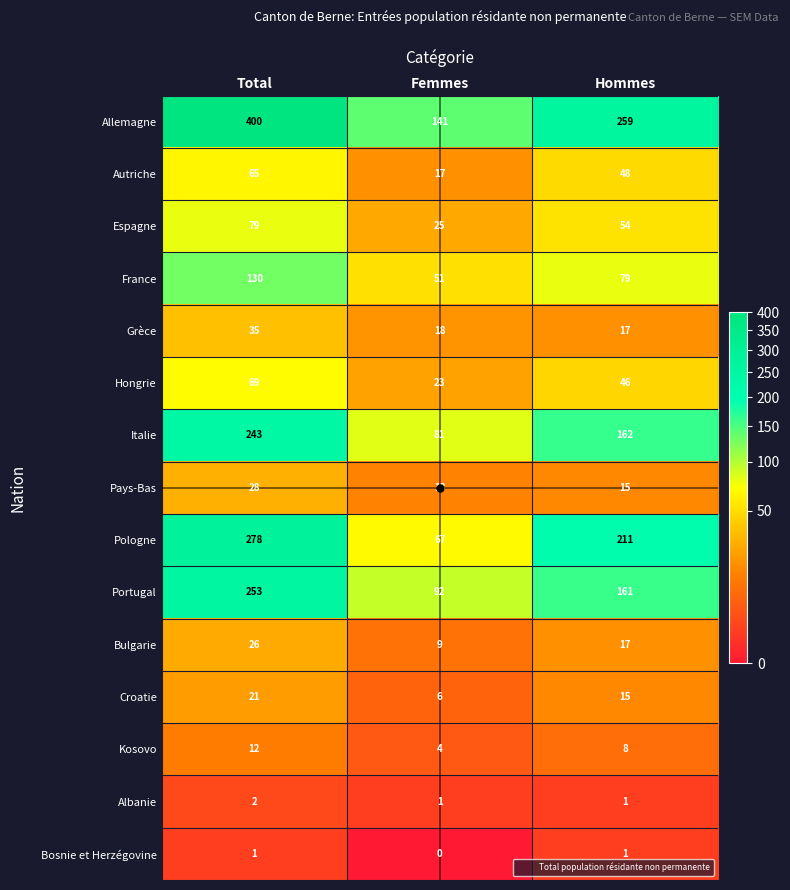

Which series has the widest spread of values?

Allemagne